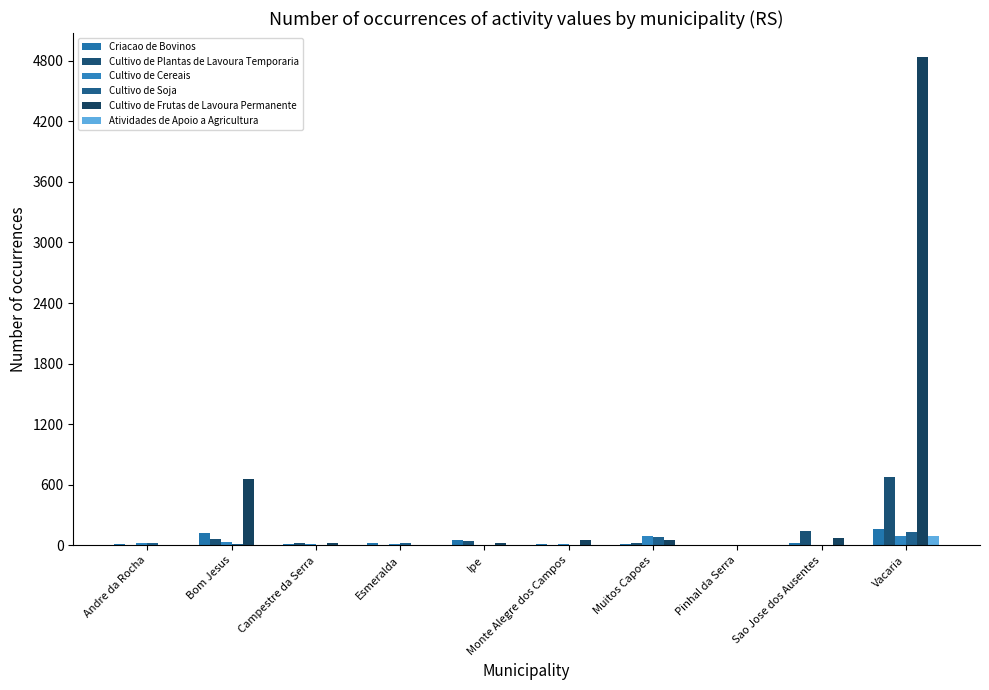

Which category has the lowest value in the Cultivo de Cereais series?

Ipe